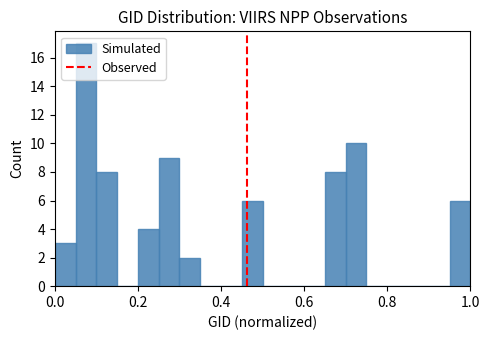

Around what value on the x-axis is the tallest bar? Give the approximate position of its centre, as read against the axis.

0.08